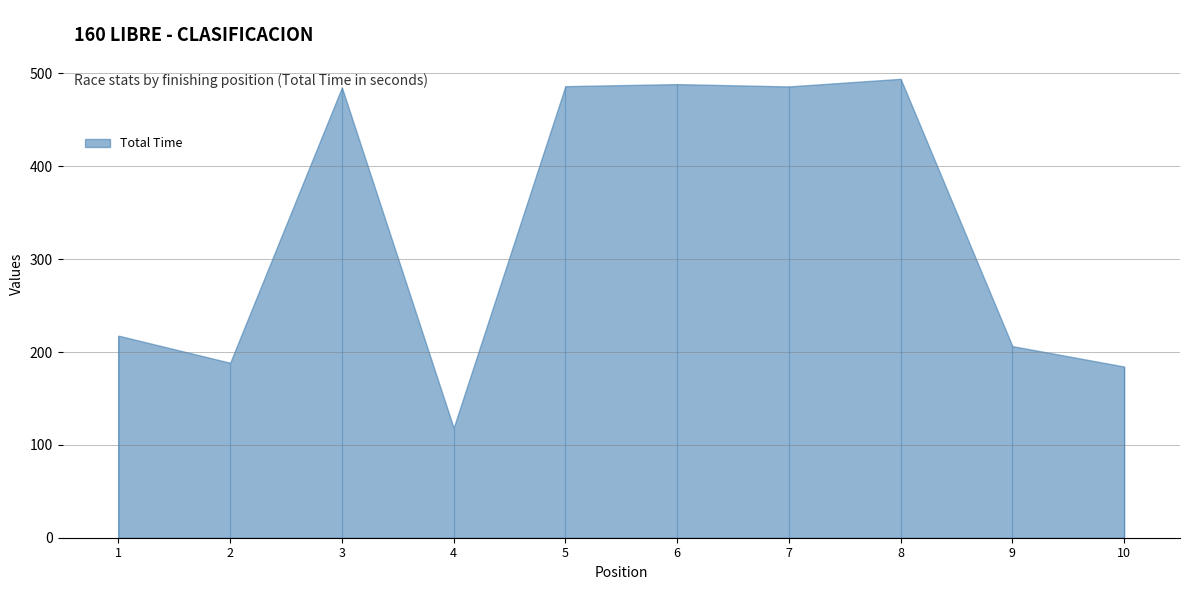

True or false: Total Distance and Best Speed intersect in this chart.

False